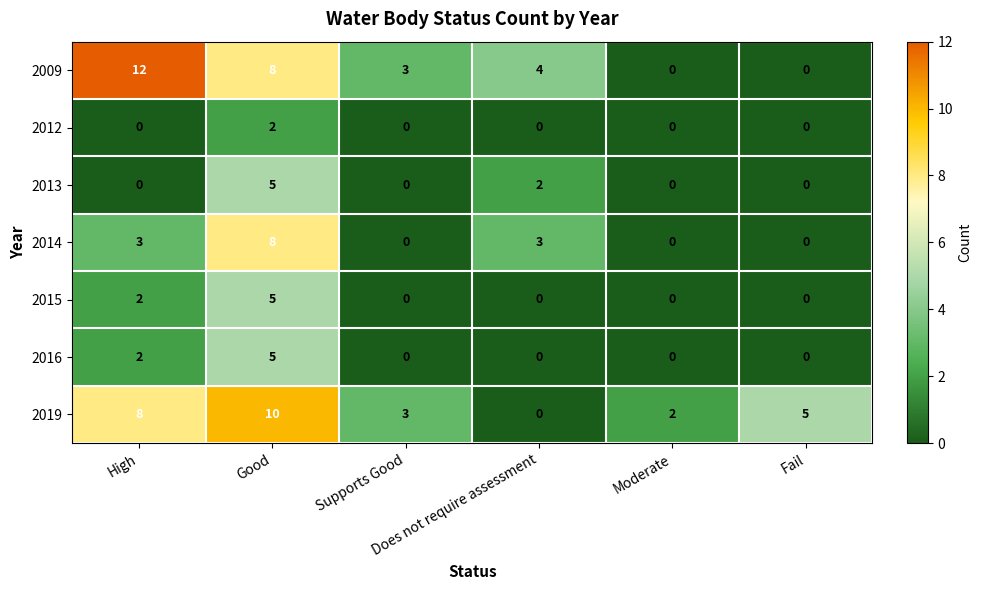

Which series has the largest range (max minus min)?

2009